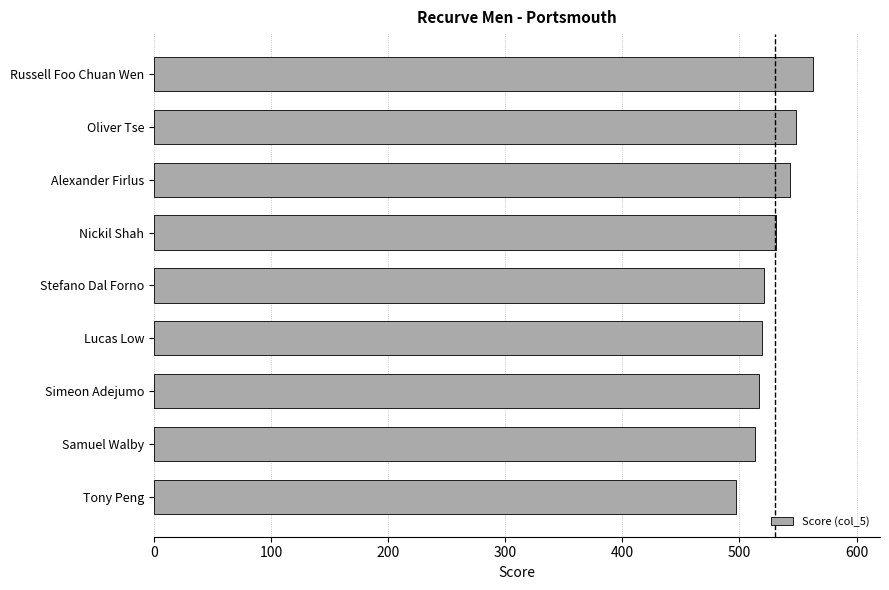

What is the ratio of the value at Oliver Tse to the value at Samuel Walby?

1.1